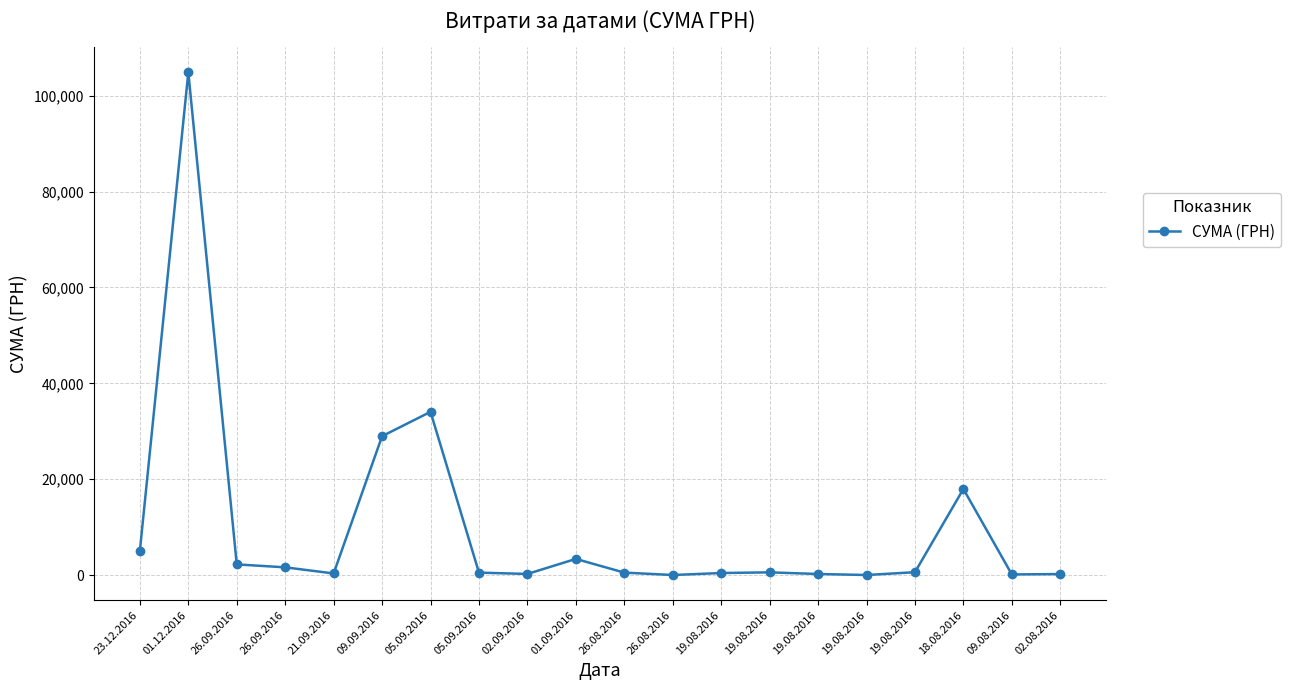

What is the value of the 7th point from the left?

34052.5